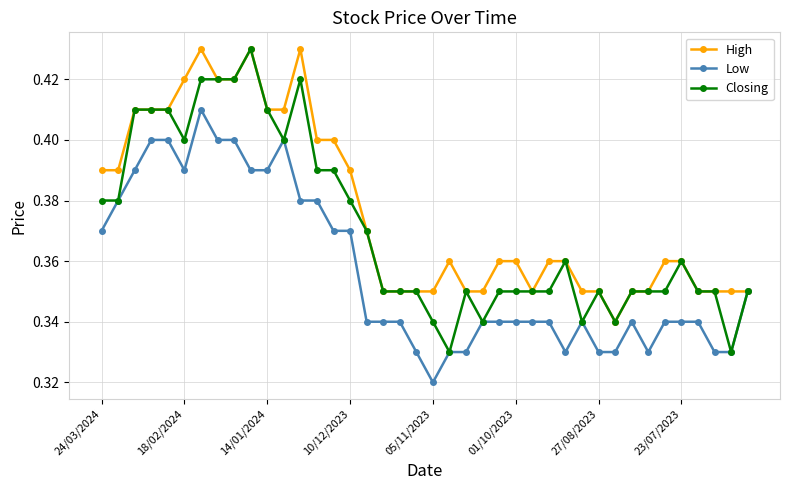

Count the Closing values in the range 0 to 1.

40